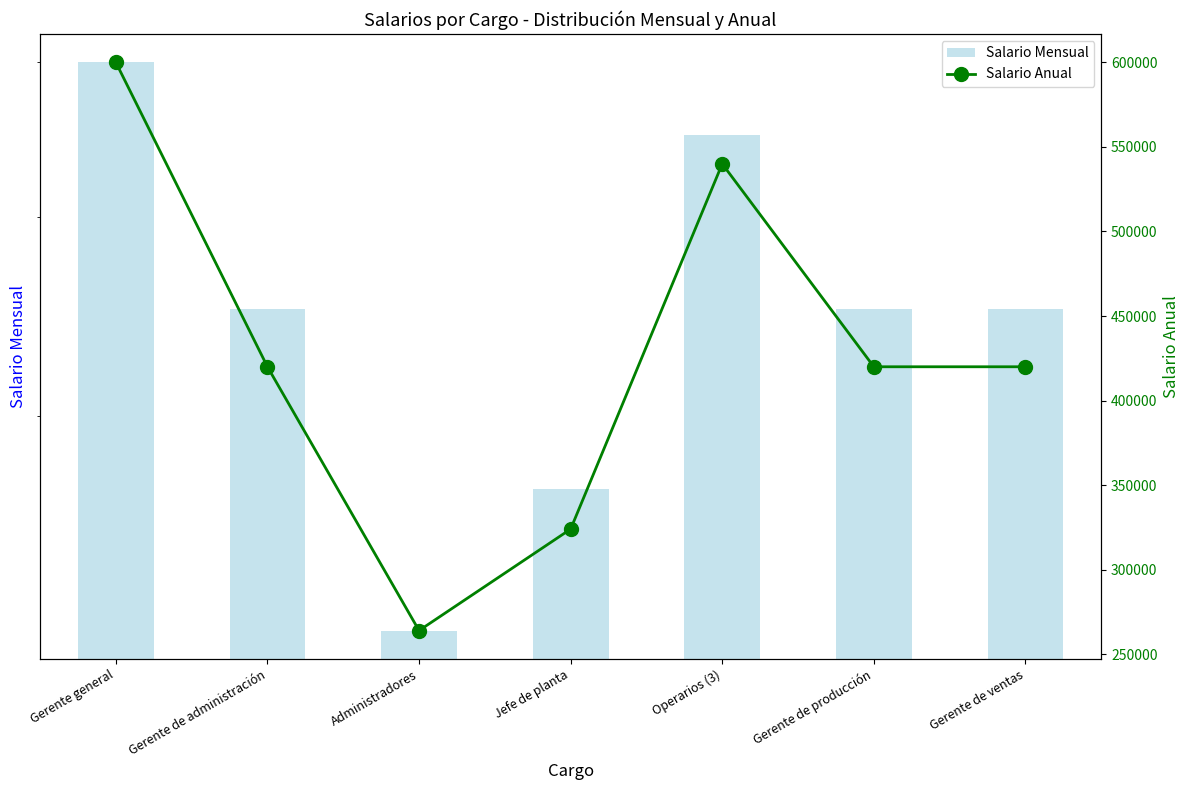

How many Salario Anual values are between 324000 and 540000?

5